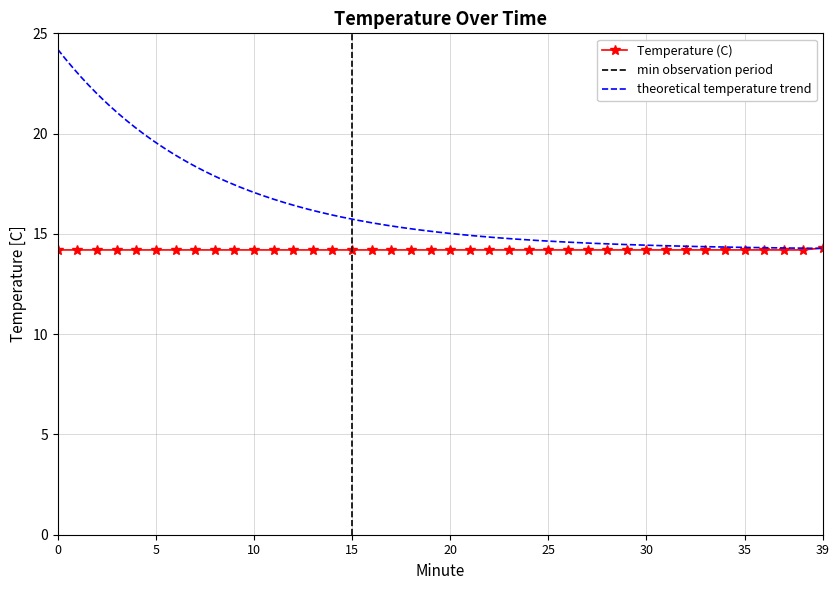

What is the highest value of the Temperature (C) series?

14.3